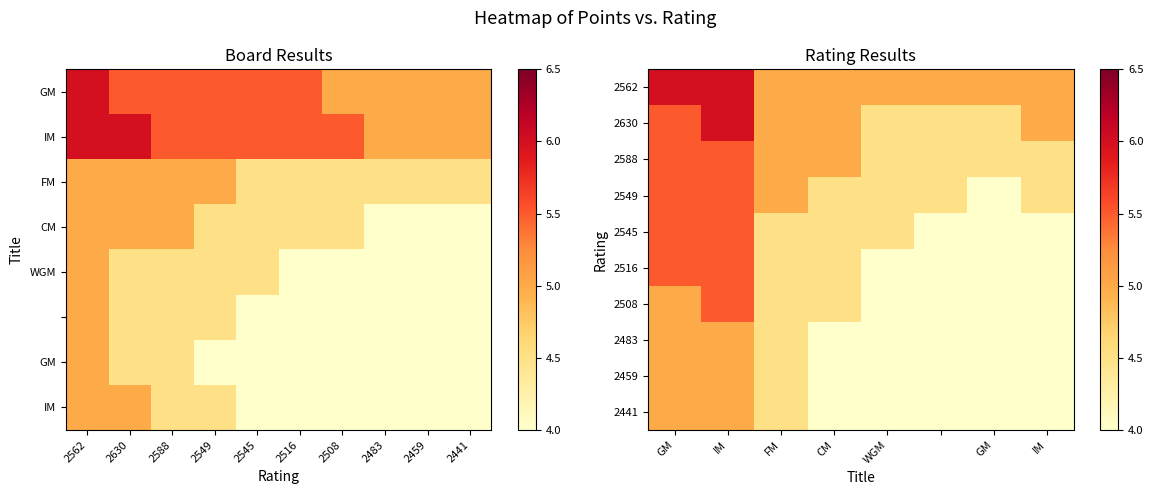

True or false: 2545 has a value of 8.4 at IM.

False